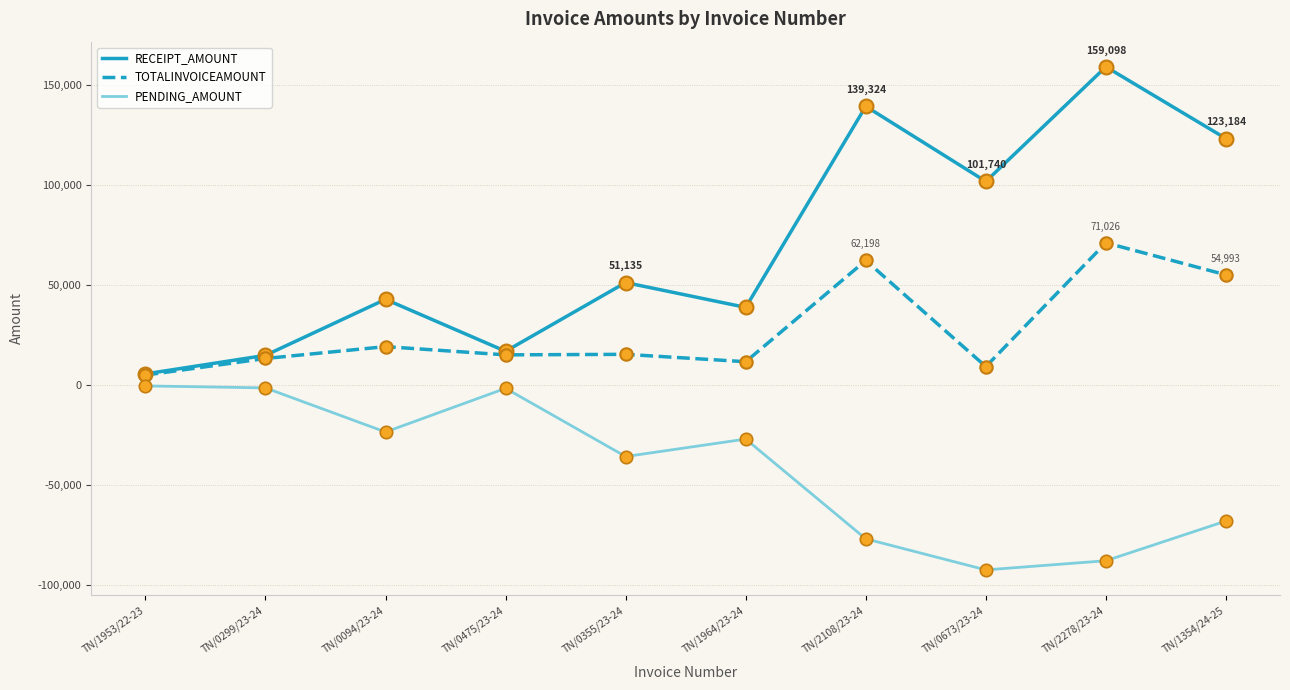

Is the value of PENDING_AMOUNT at TN/2108/23-24 greater than the value of TOTALINVOICEAMOUNT at TN/0673/23-24?

No